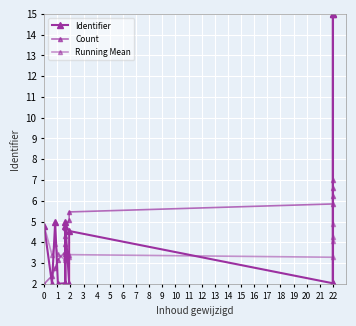

What is the maximum value for Count?

7.0